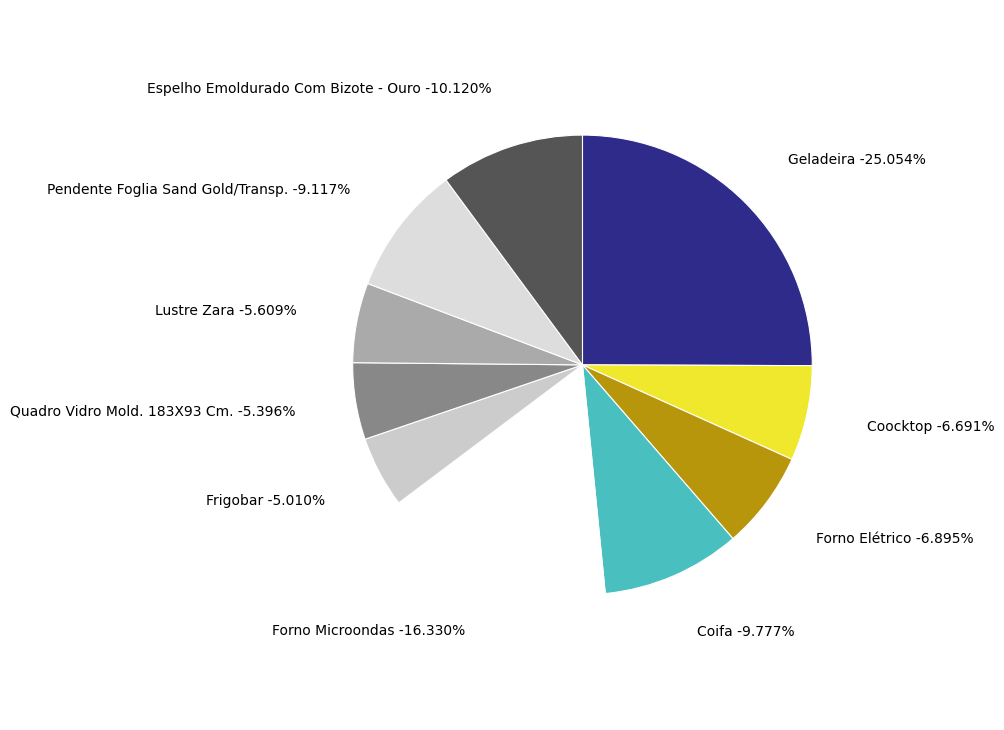

Is the sum of Forno Microondas and Coifa greater than half?

No